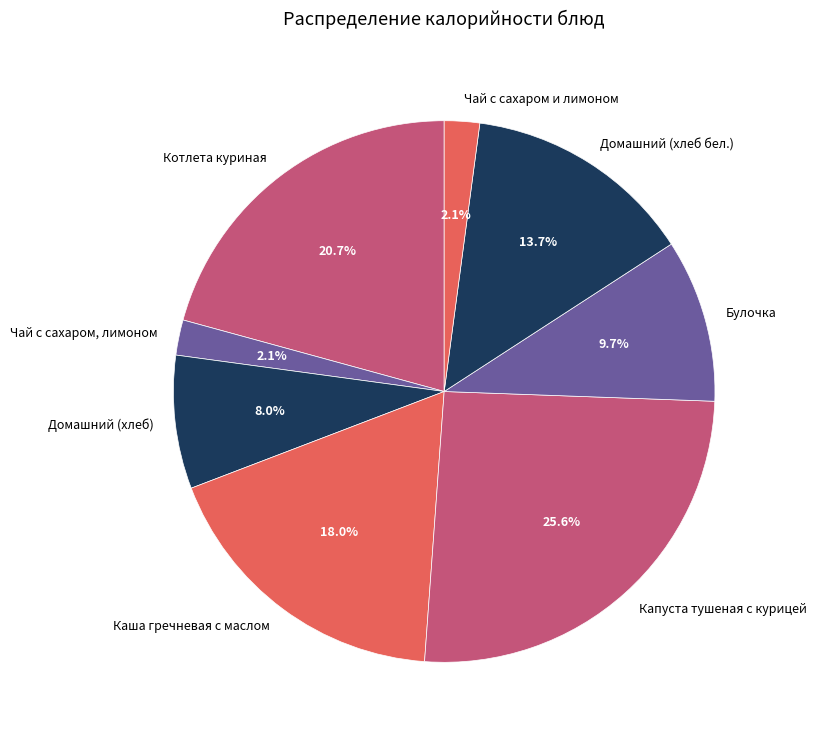

What is the largest slice in the pie chart?

Капуста тушеная с курицей